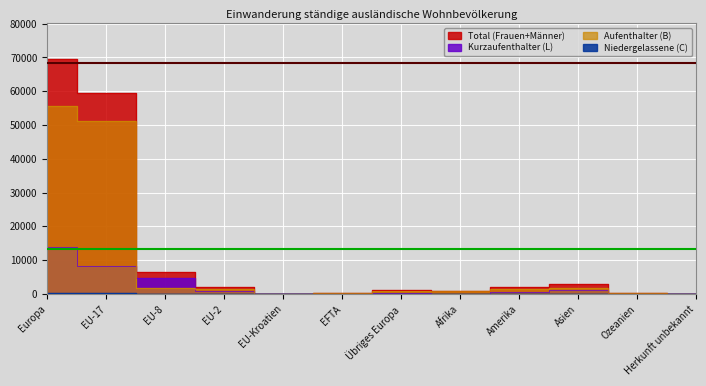

Where does the Kurzaufenthalter (L) series first go above 495?

Europa